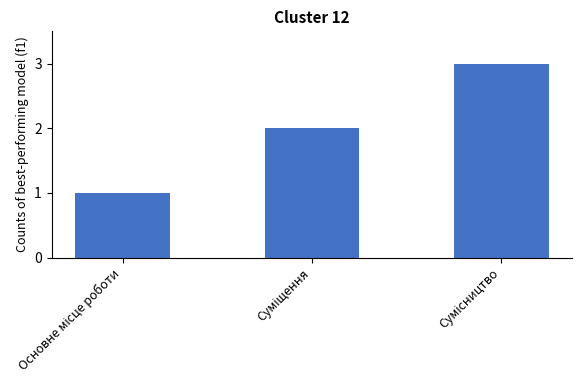

What is the greatest value displayed?

3